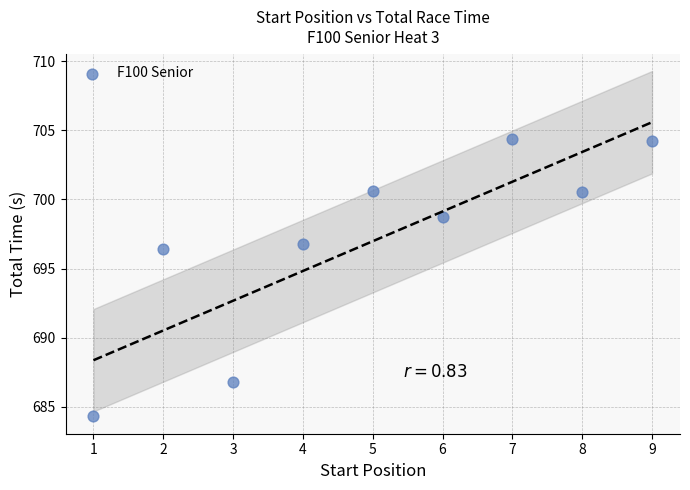

What is the range of X values (max minus min)?

8.0